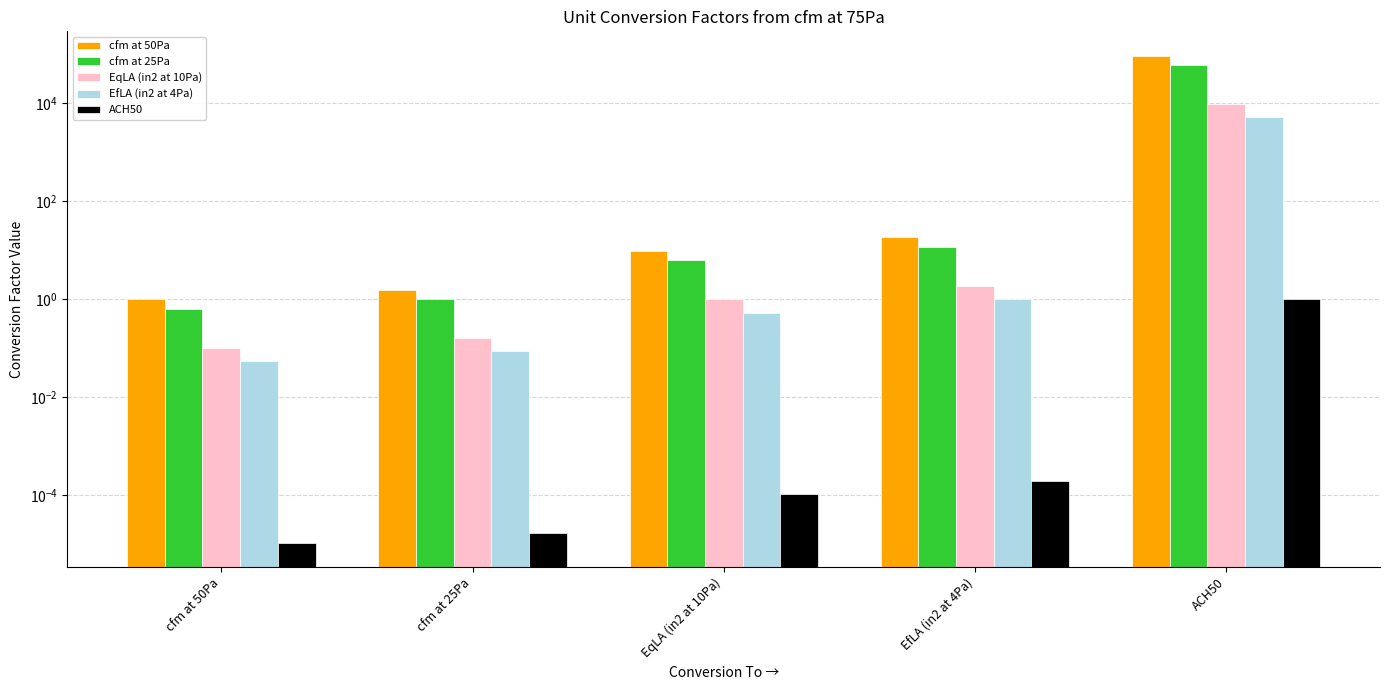

What is the total value across all series at cfm at 50Pa?

1.8